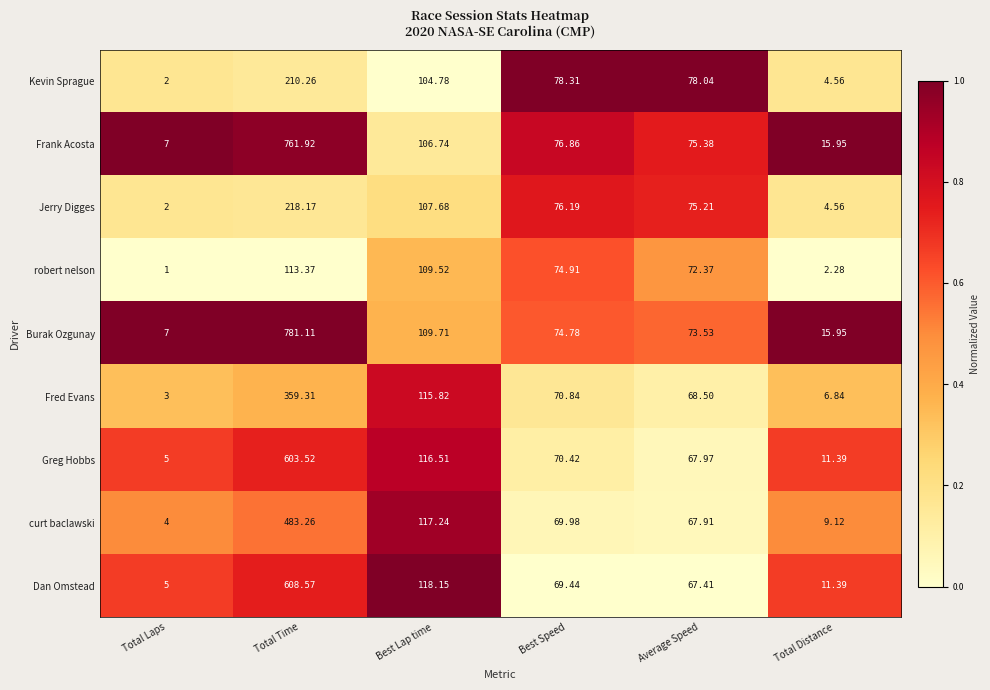

Is the value of Dan Omstead at Total Time greater than the value of Burak Ozgunay at Best Lap time?

Yes